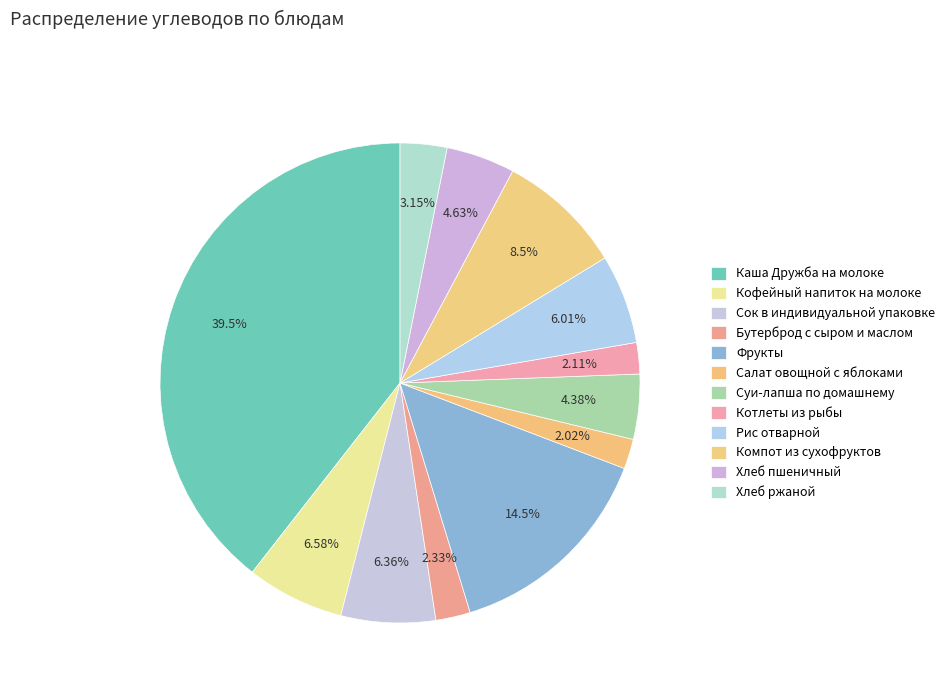

Combined, do Салат овощной с яблоками and Бутерброд с сыром и маслом account for over 50%?

No